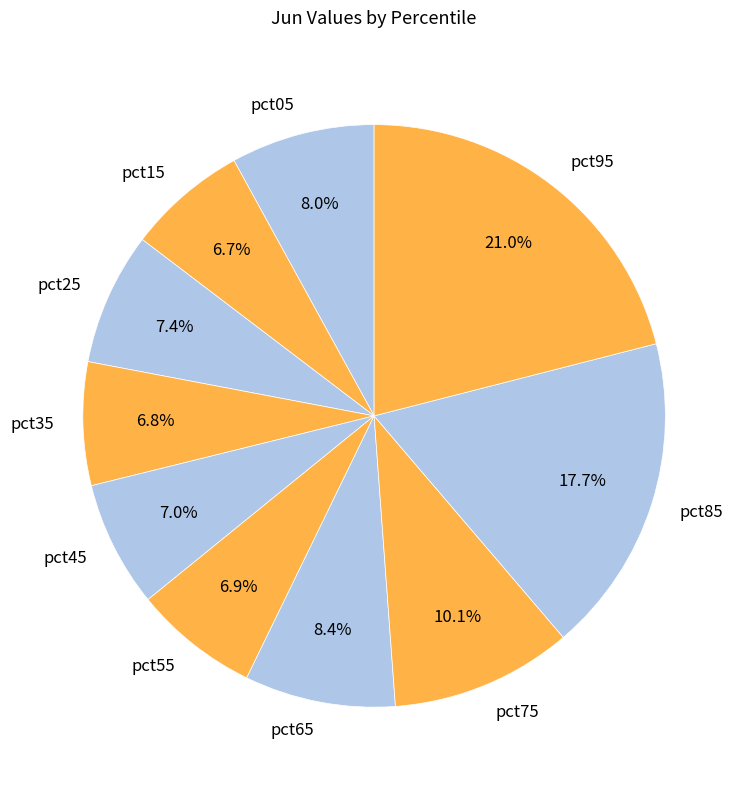

To the nearest percent, what percentage of the pie is pct55?

7%